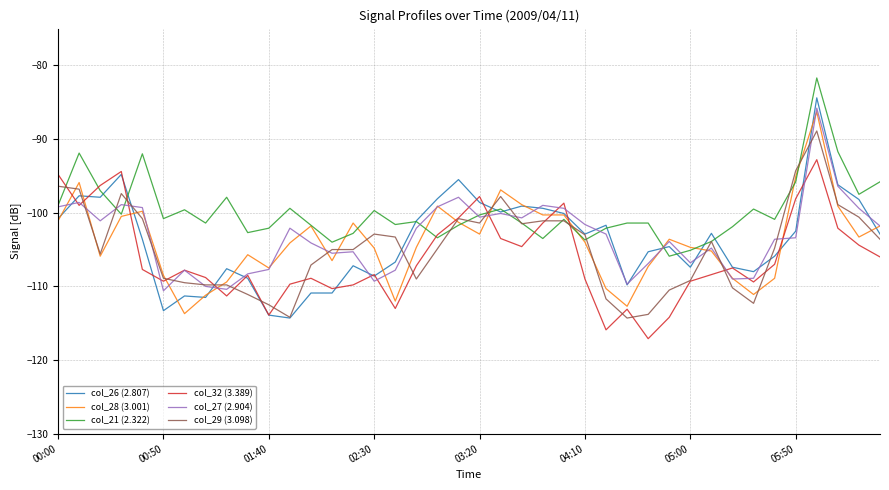

What is the smallest value displayed?

-117.1